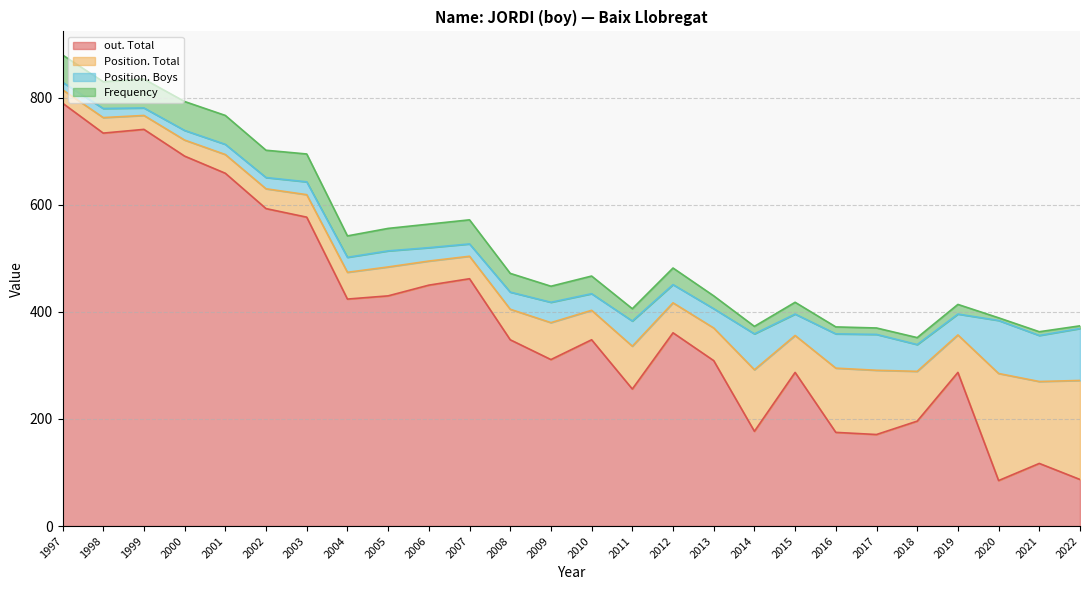

True or false: Frequency has a value of 45 at 2007.

True